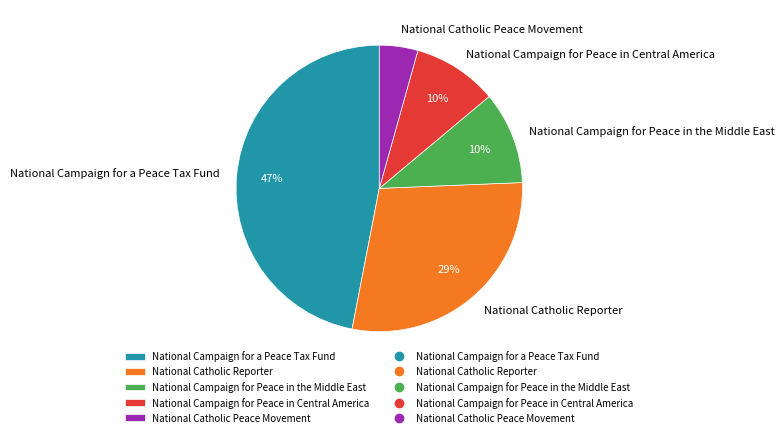

What is the smallest slice in the pie chart?

National Catholic Peace Movement